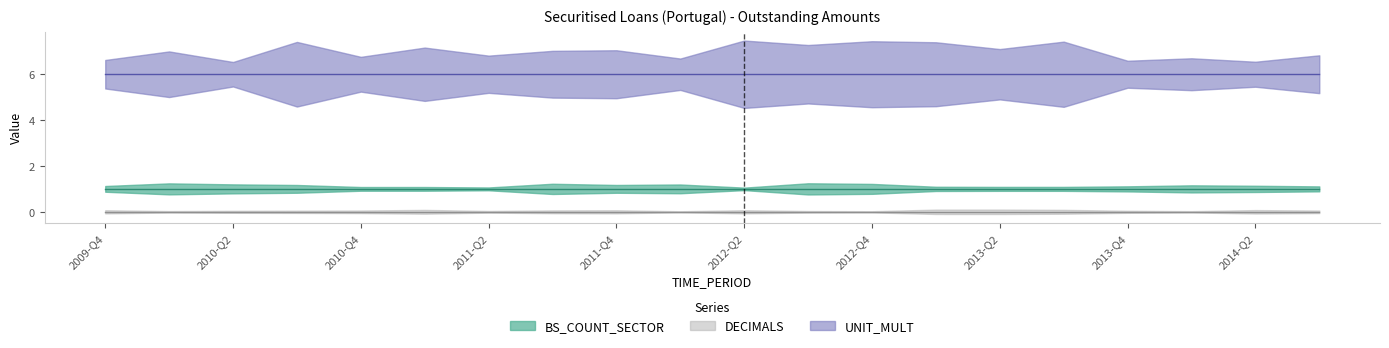

The UNIT_MULT series shows 4 at 2011-Q1. True or false?

False